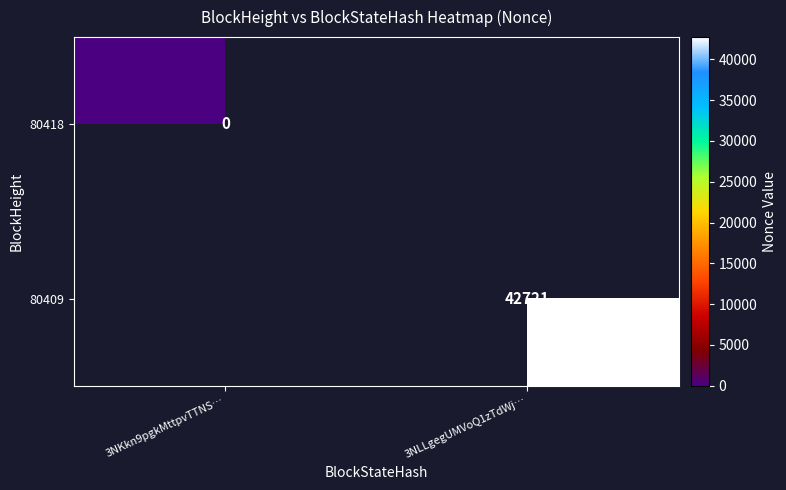

The 80409 series shows 42721 at 3NLLgegUMVoQ1zTdWj…. True or false?

True